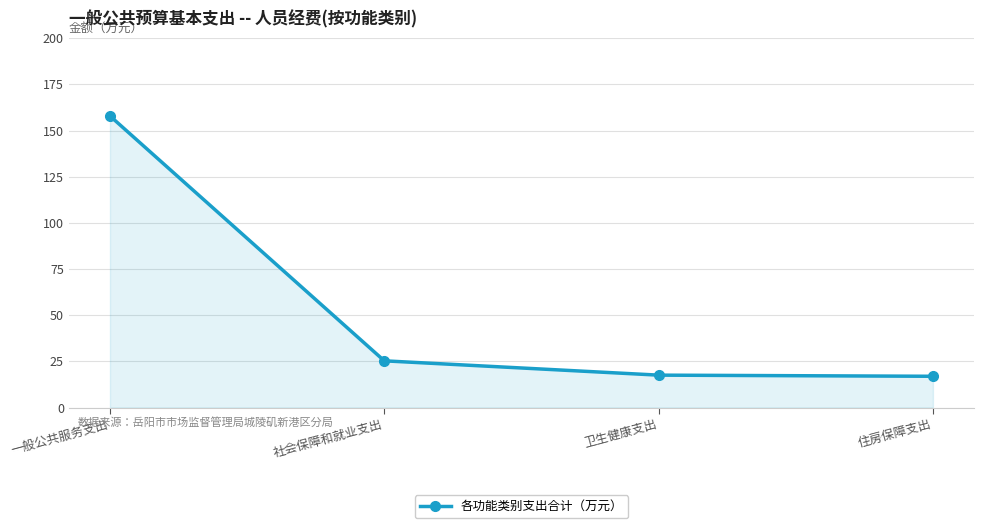

Is it true that the value at 社会保障和就业支出 is 25.3?

True